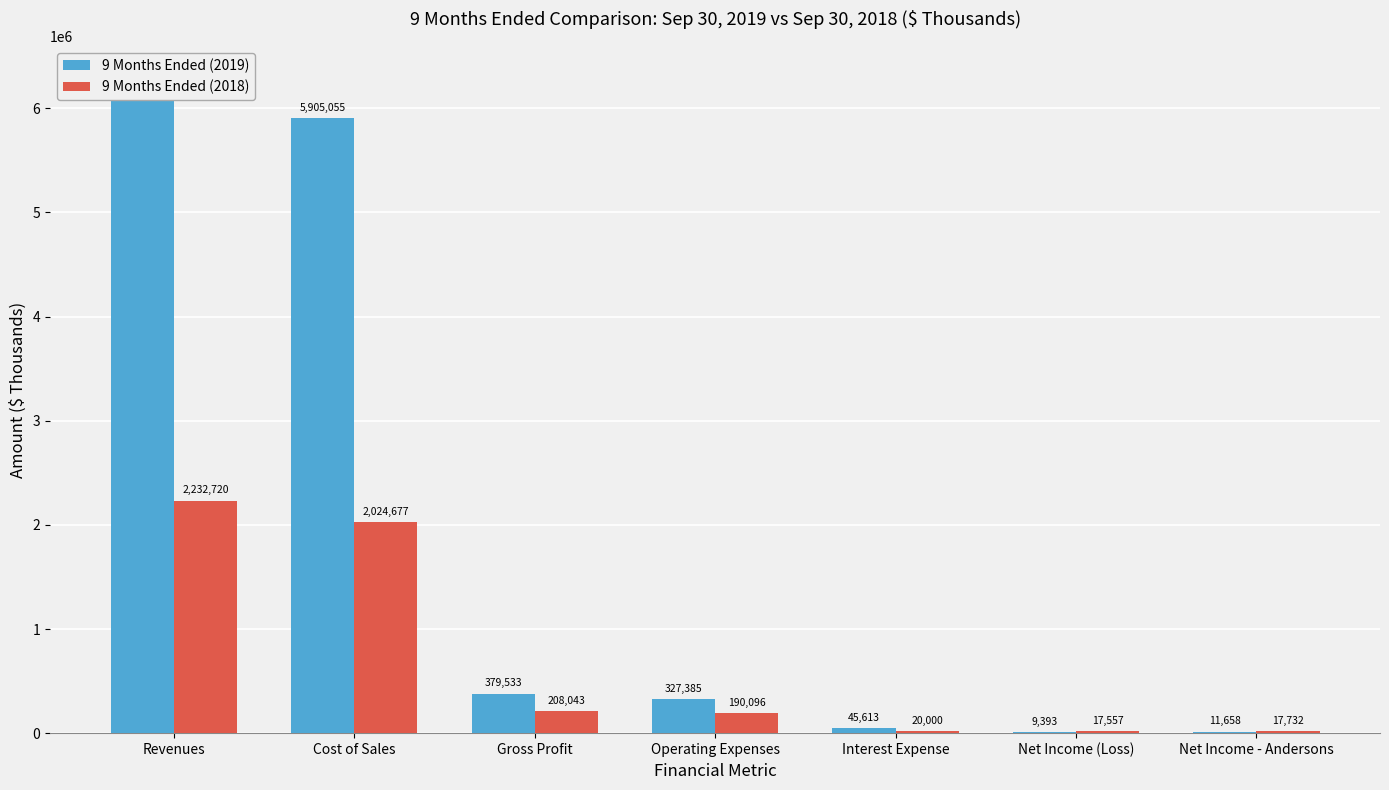

What is the difference between the maximum and minimum values in the 9 Months Ended (2018) series?

2215163